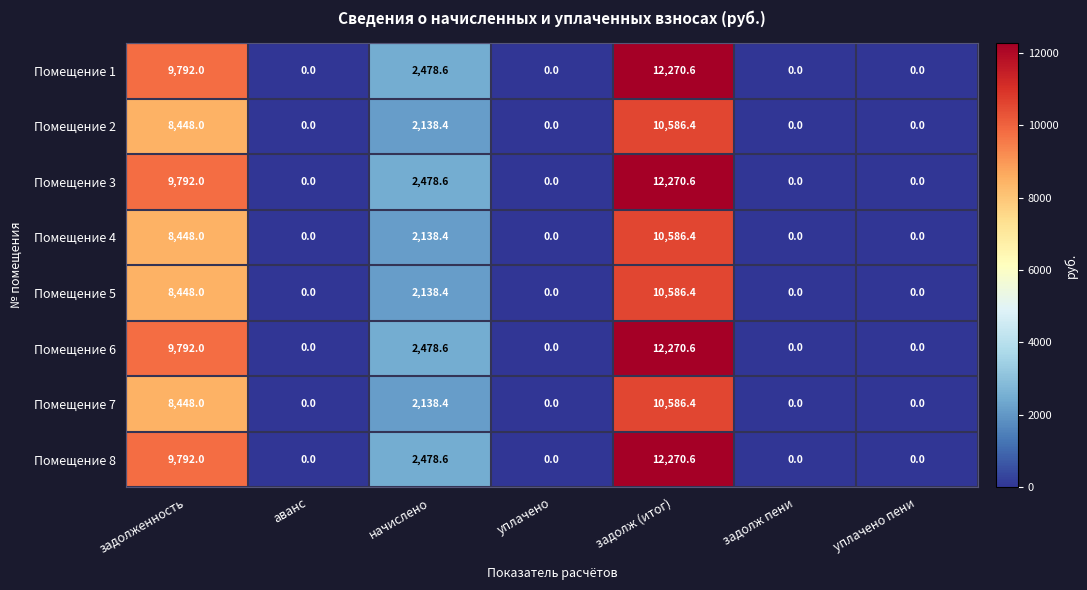

Is it true that Помещение 6 equals 6536.8 at уплачено?

False